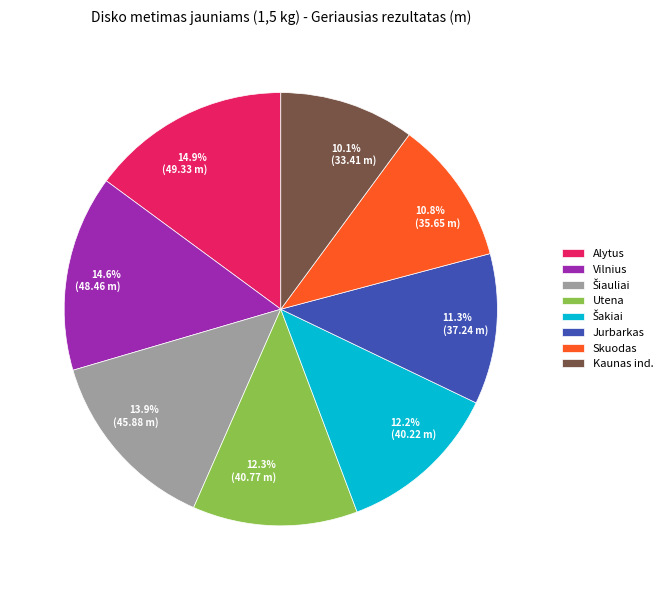

Which has a higher value, 10.8% (35.65 m) or 14.6% (48.46 m)?

14.6% (48.46 m)